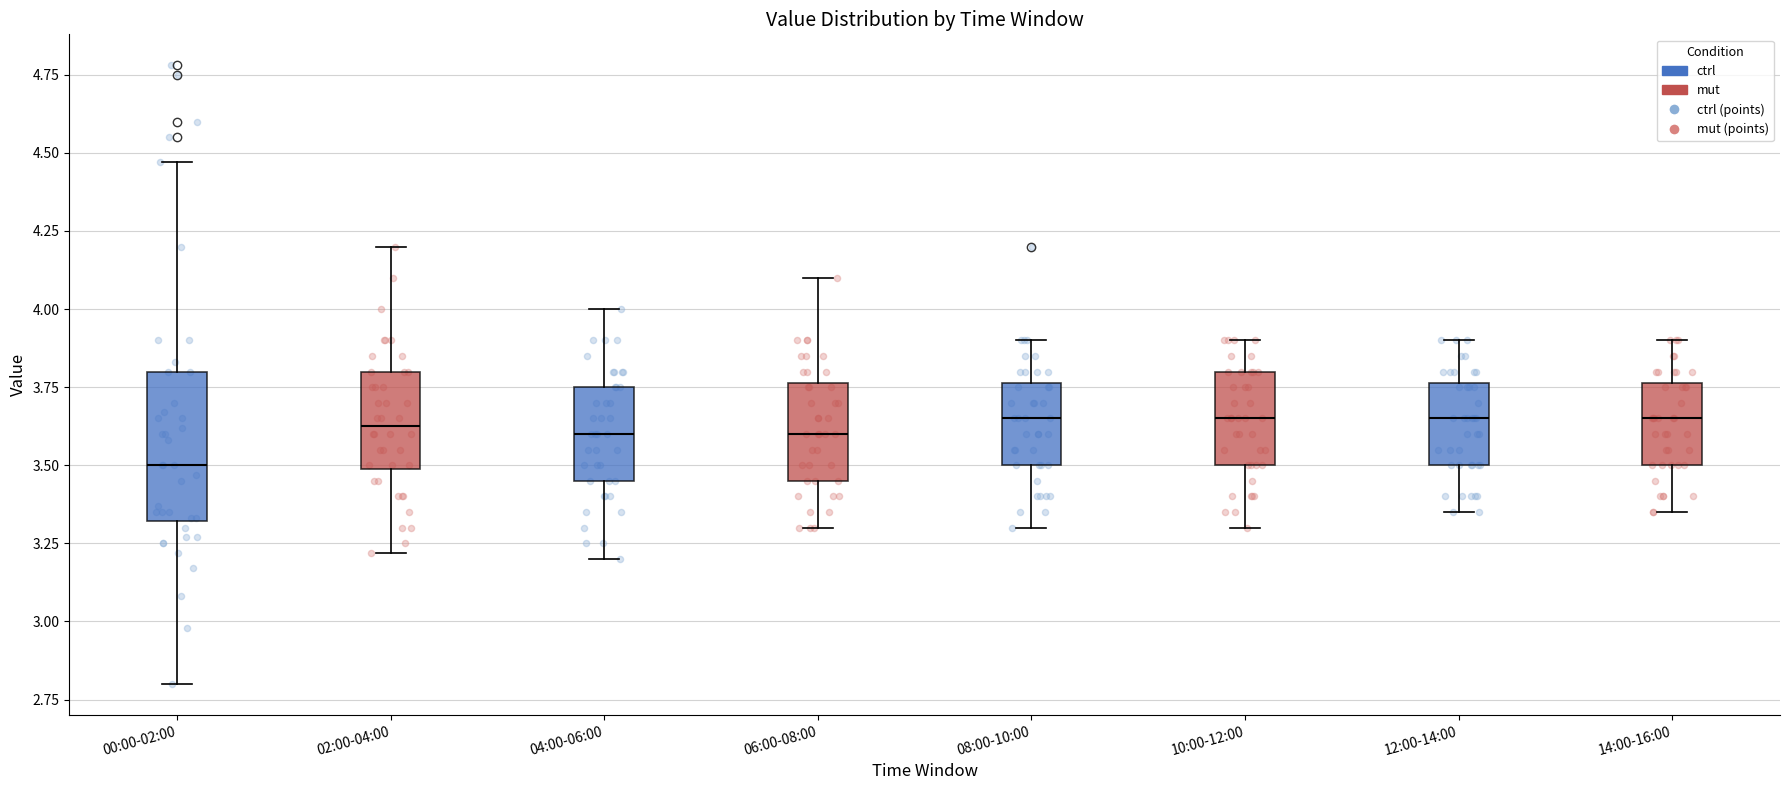

Comparing the boxes themselves (not the whiskers), which one is the tallest?

00:00-02:00